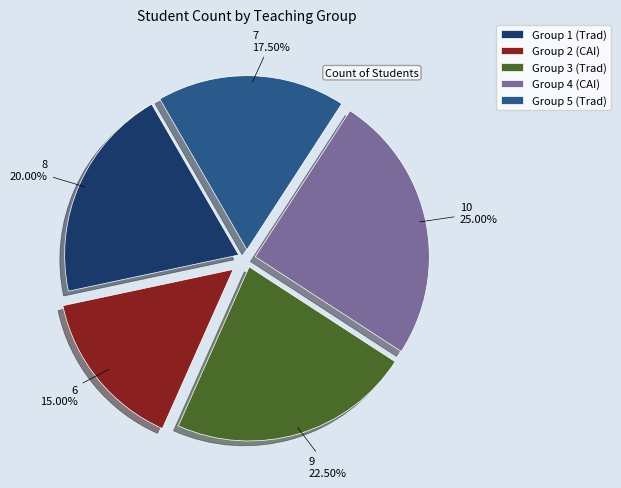

Which category has the biggest portion of the pie?

Group 4 (CAI)